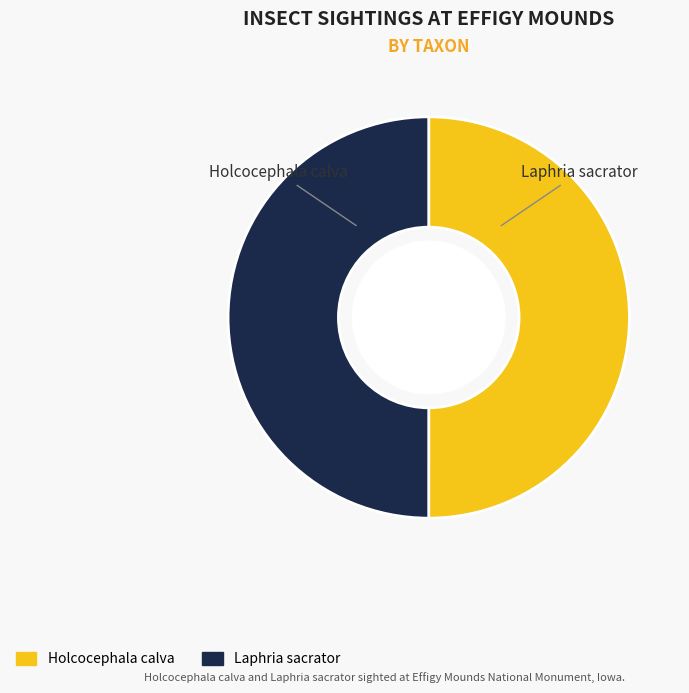

Is it true that Laphria sacrator is 50% of the pie?

True